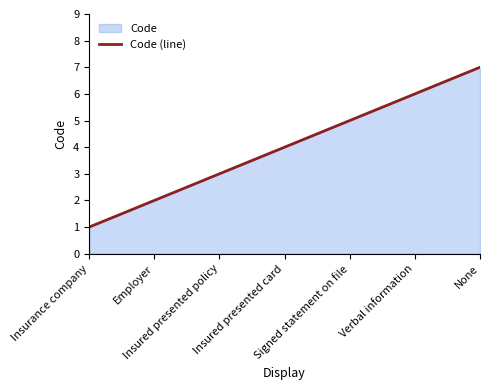

What is the greatest value displayed?

7